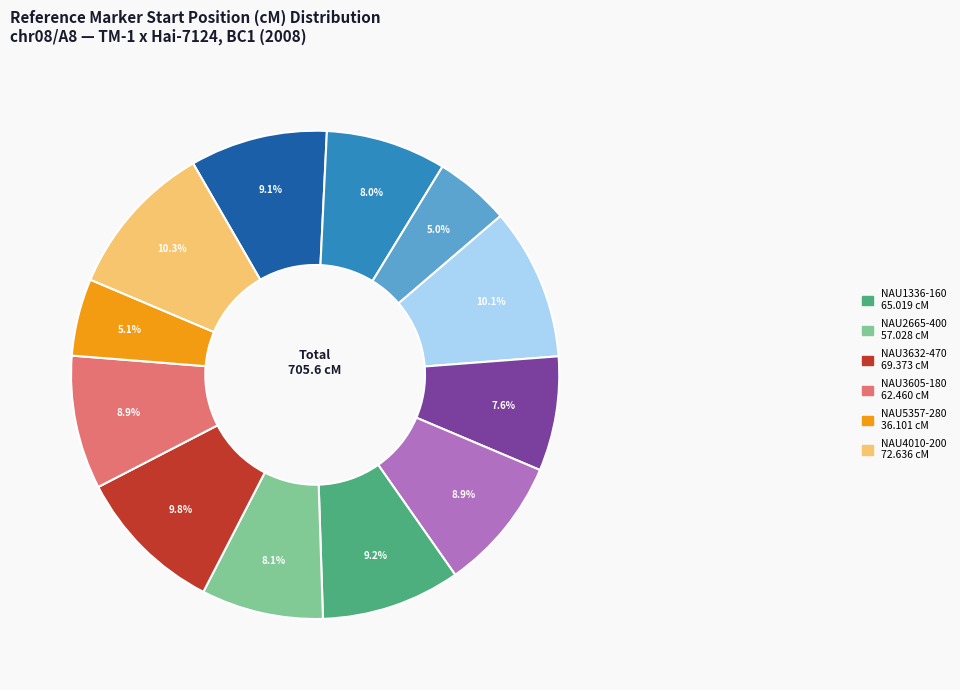

To the nearest percent, what is the average slice percentage?

8%